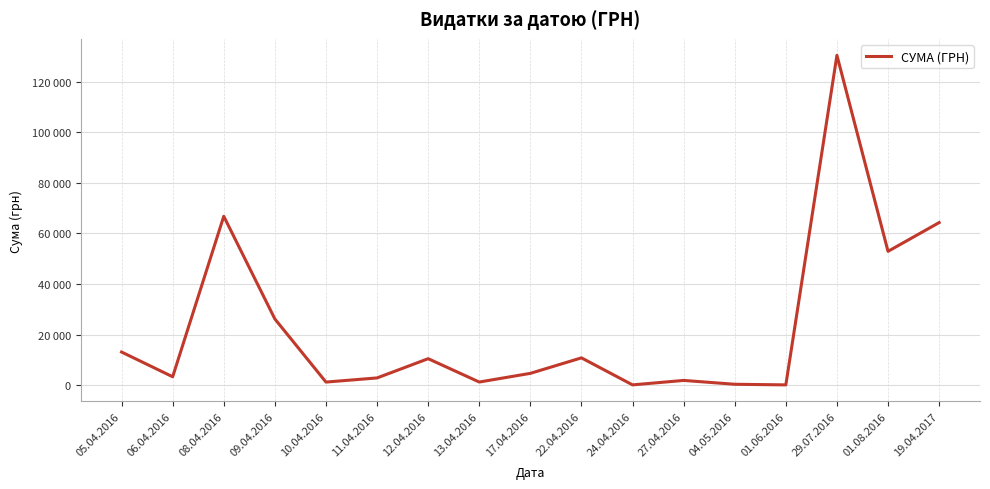

What is the greatest value displayed?

130379.7